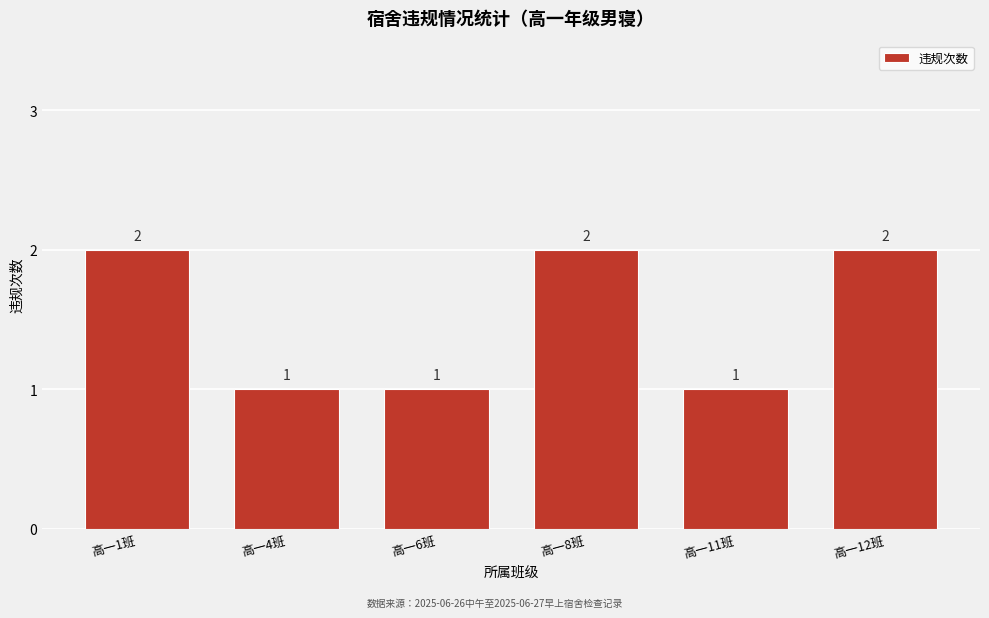

Reading left to right, extract all data points from this chart.

高一1班=2	高一4班=1	高一6班=1	高一8班=2	高一11班=1	高一12班=2